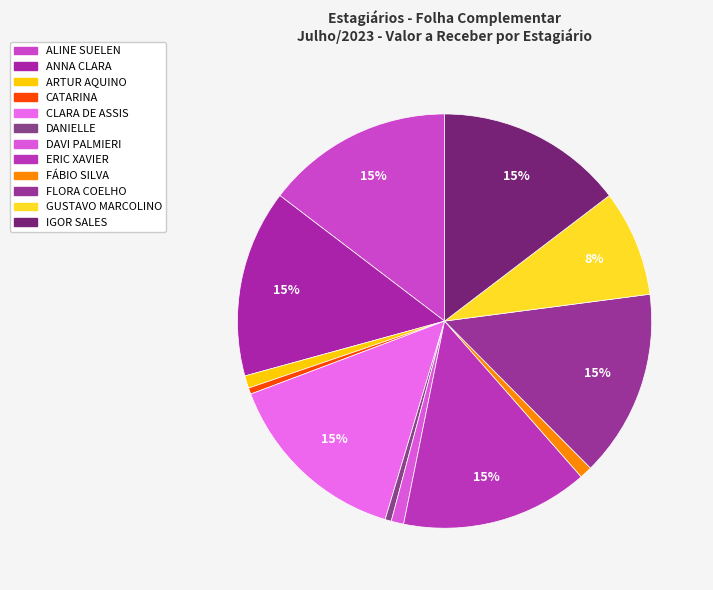

Which slice is the smallest?

CATARINA